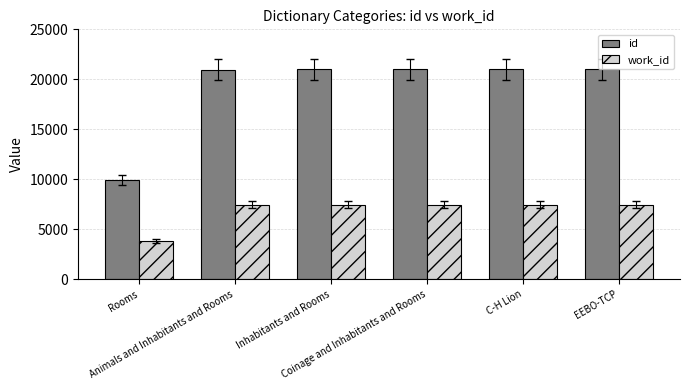

What is the spread (max minus min) of values at Coinage and Inhabitants and Rooms?

13517